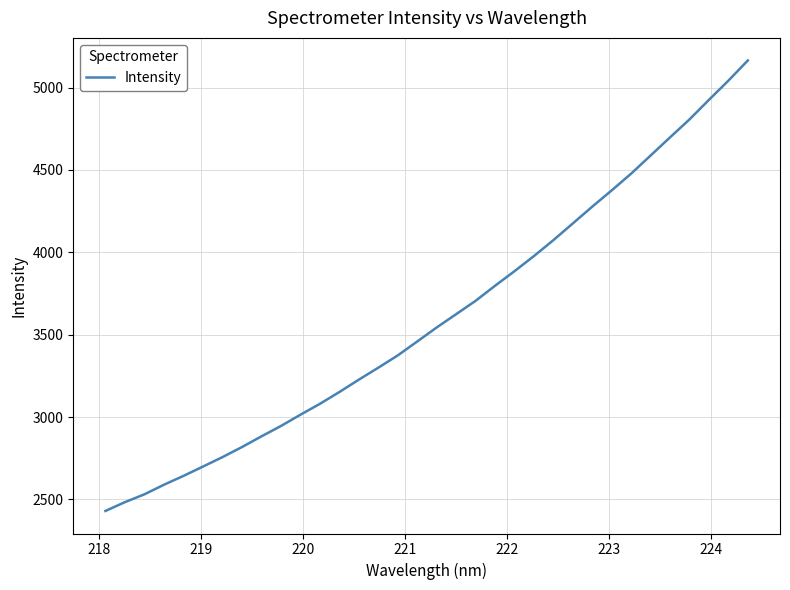

What is the smallest value displayed?

2429.9